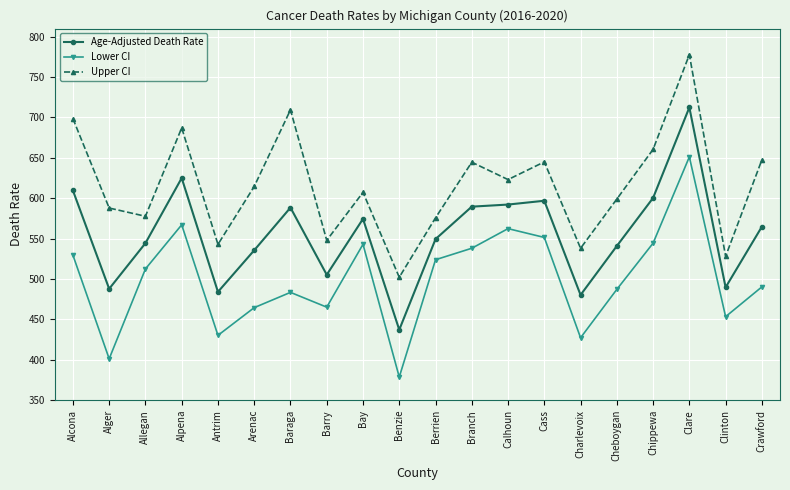

Is the value of Age-Adjusted Death Rate at Berrien greater than the value of Upper CI at Chippewa?

No